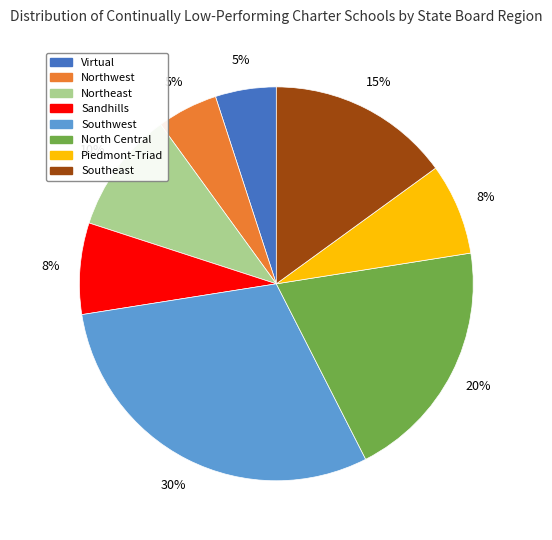

How many slices are in this pie chart?

8